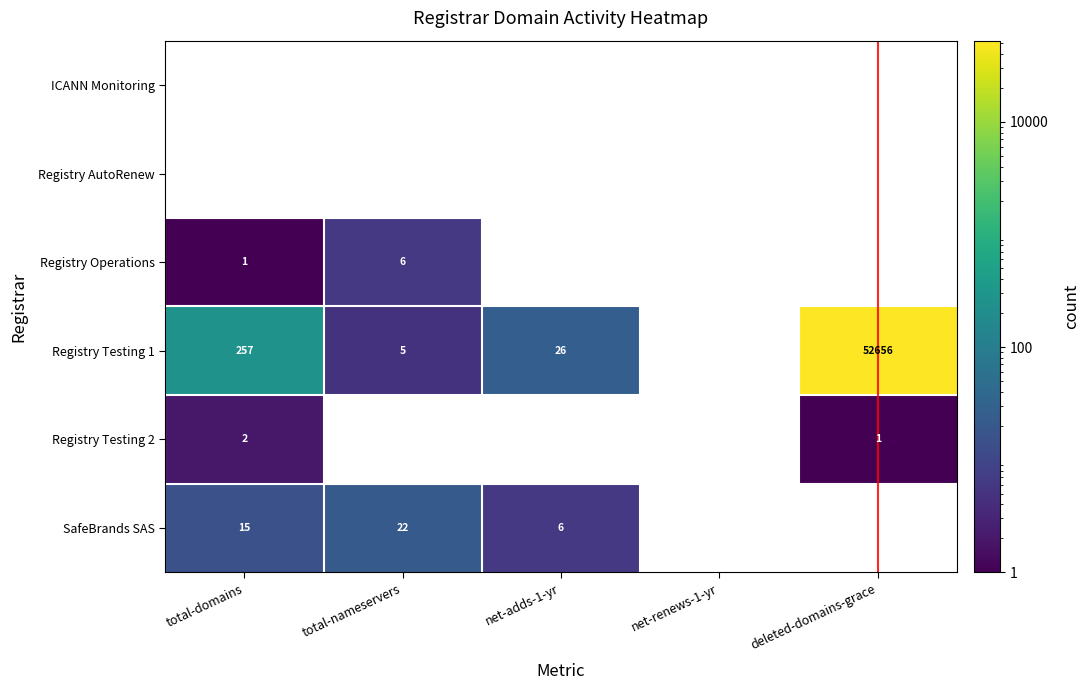

The value of Registry Testing 1 at deleted-domains-grace is 52656. True or false?

True